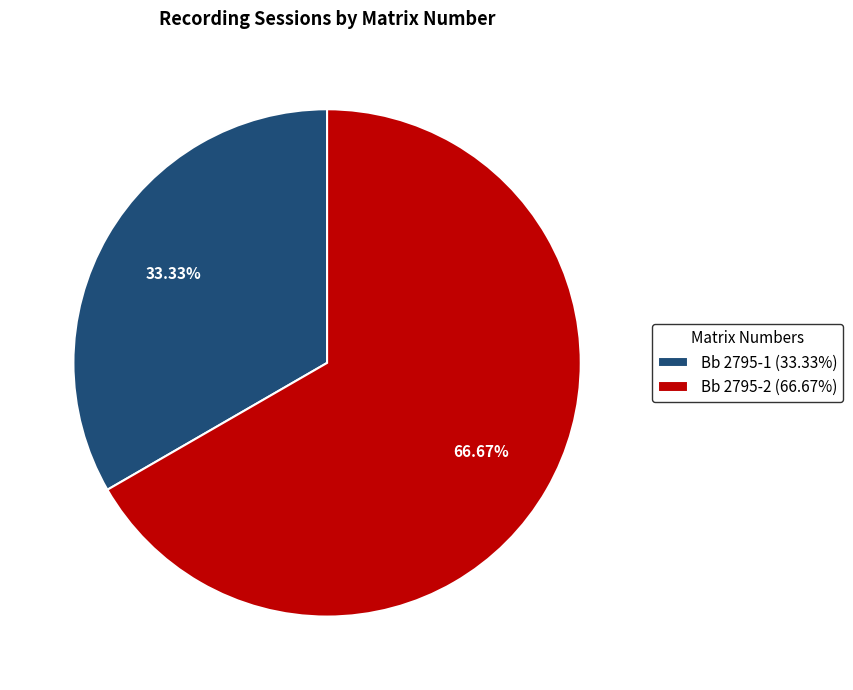

What percentage is the Bb 2795-2 slice, to the nearest percent?

67%